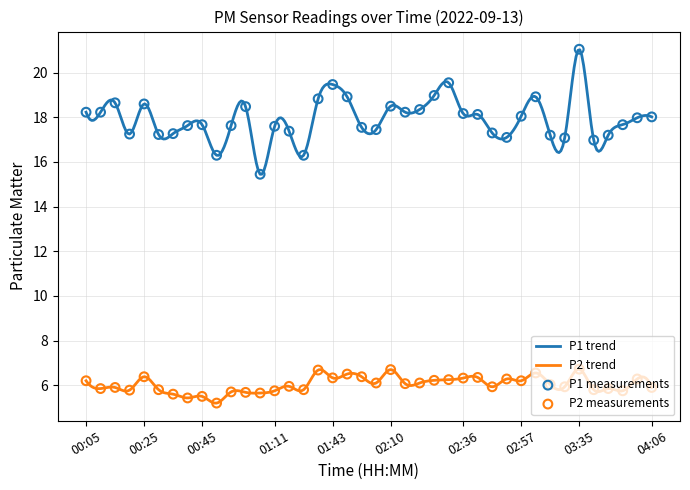

What is the total value across all series at 02:25?

25.2